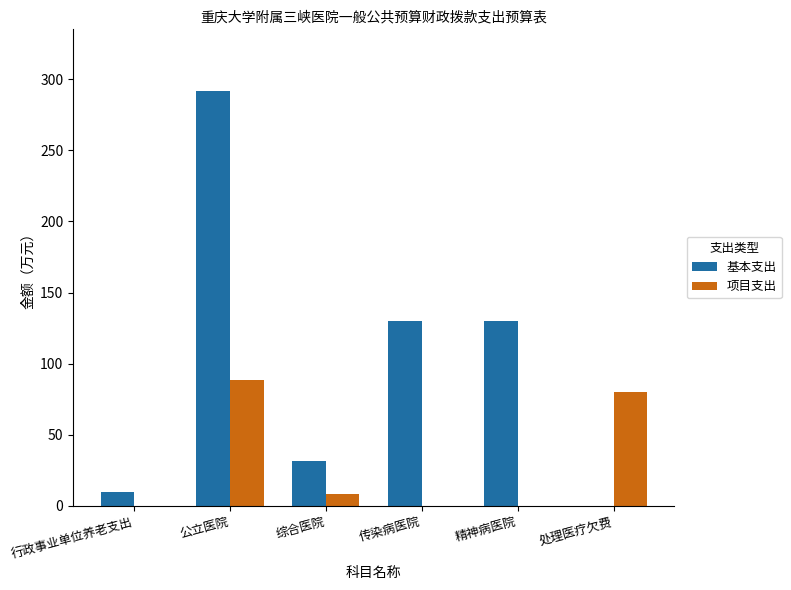

True or false: 基本支出 has a value of 35.6 at 精神病医院.

False